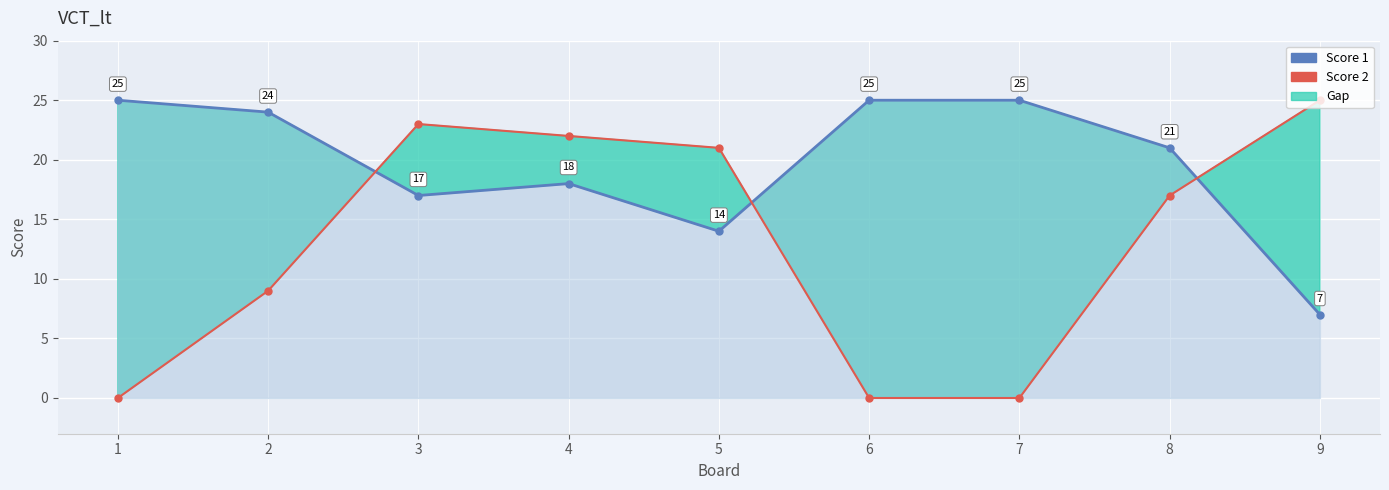

Count the number of categories in the chart.

9